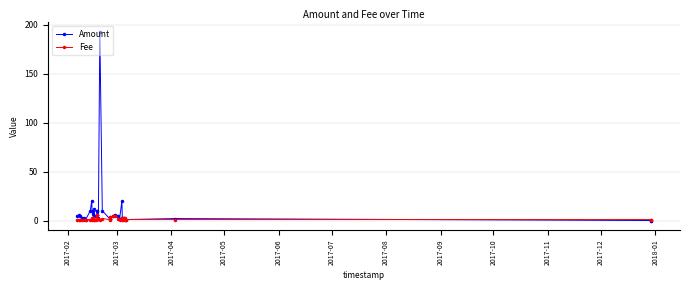

Which series has the widest spread of values?

Amount